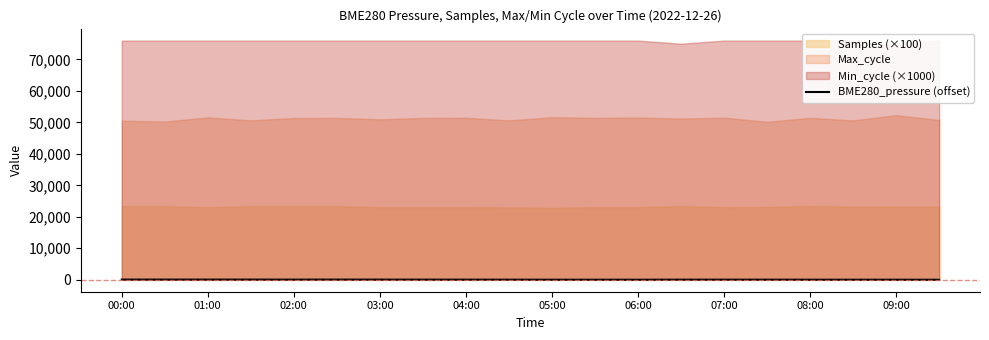

Is it true that BME280_pressure (offset) equals 23.5 at 07:00?

True